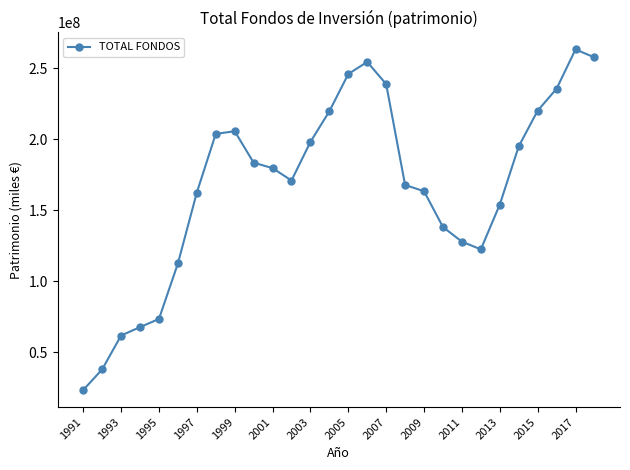

What is the value of the 13th point from the left?

197979756